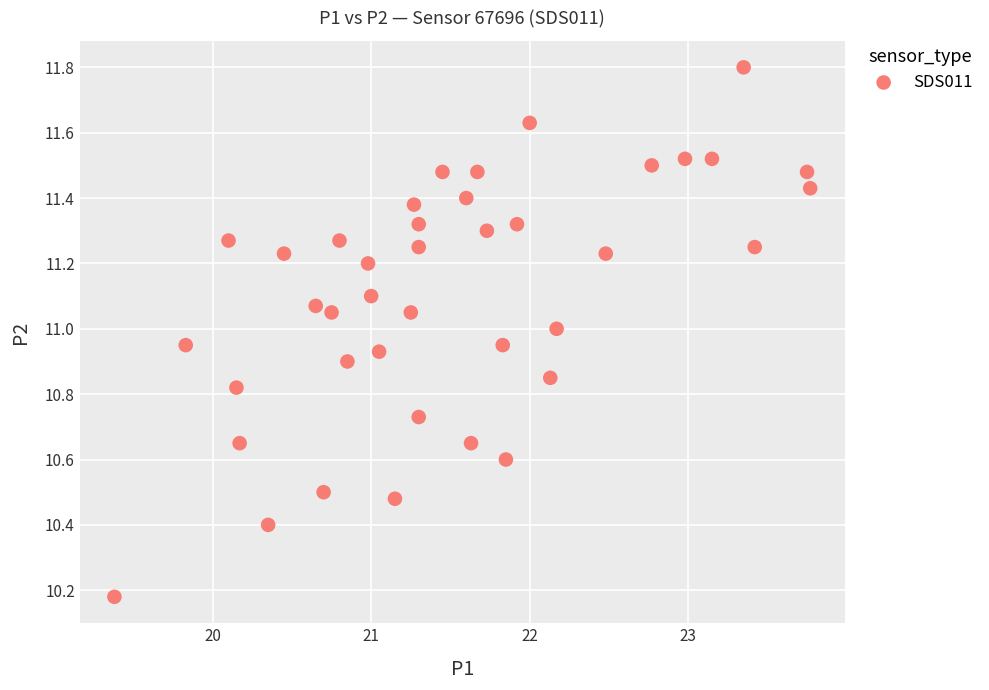

What is the range of Y values (max minus min)?

1.6